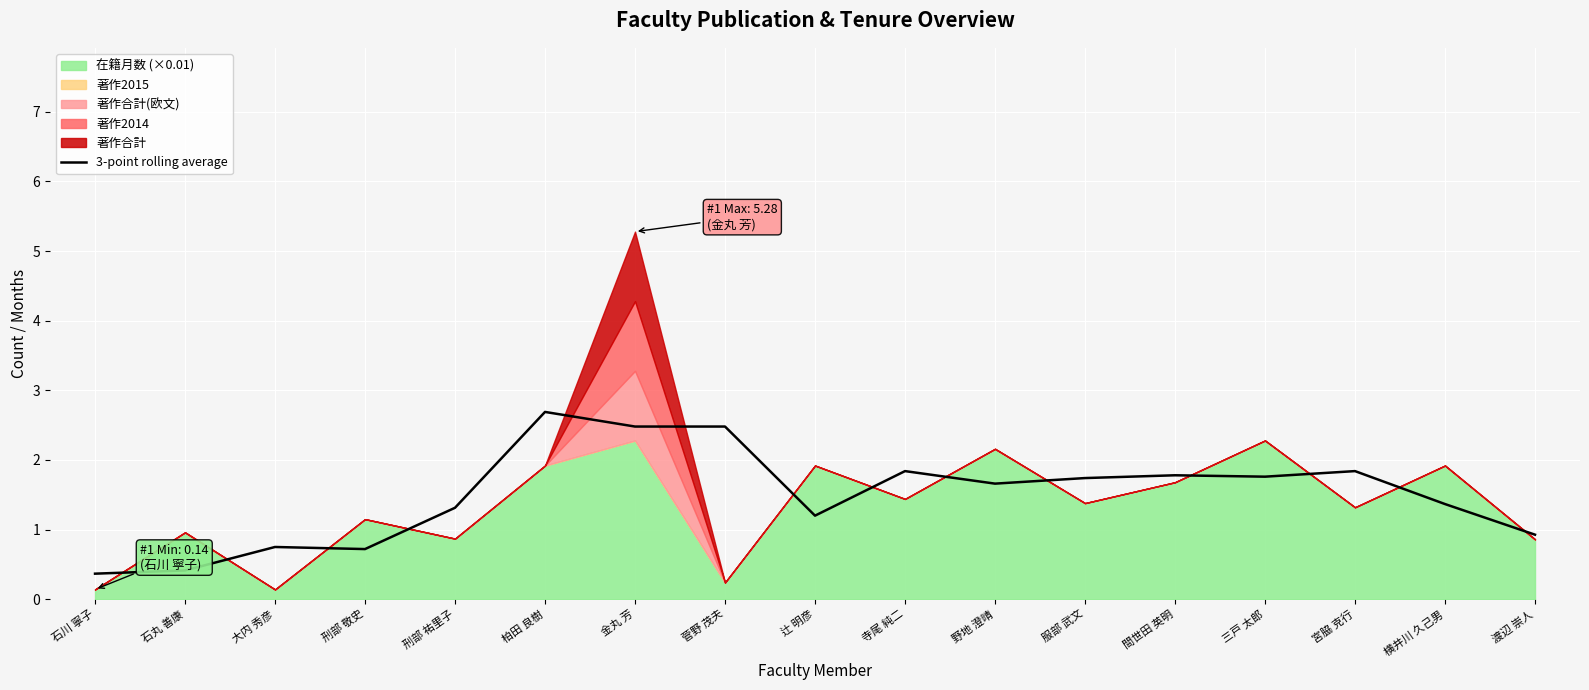

How many points are higher than both their immediate neighbors (excluding endpoints)?

5